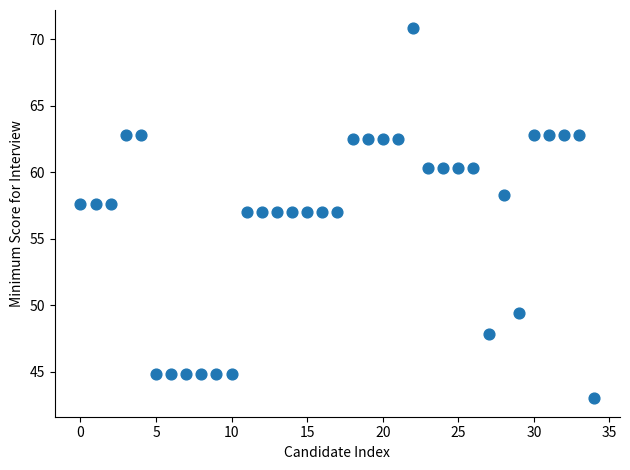

How many data points are displayed?

35